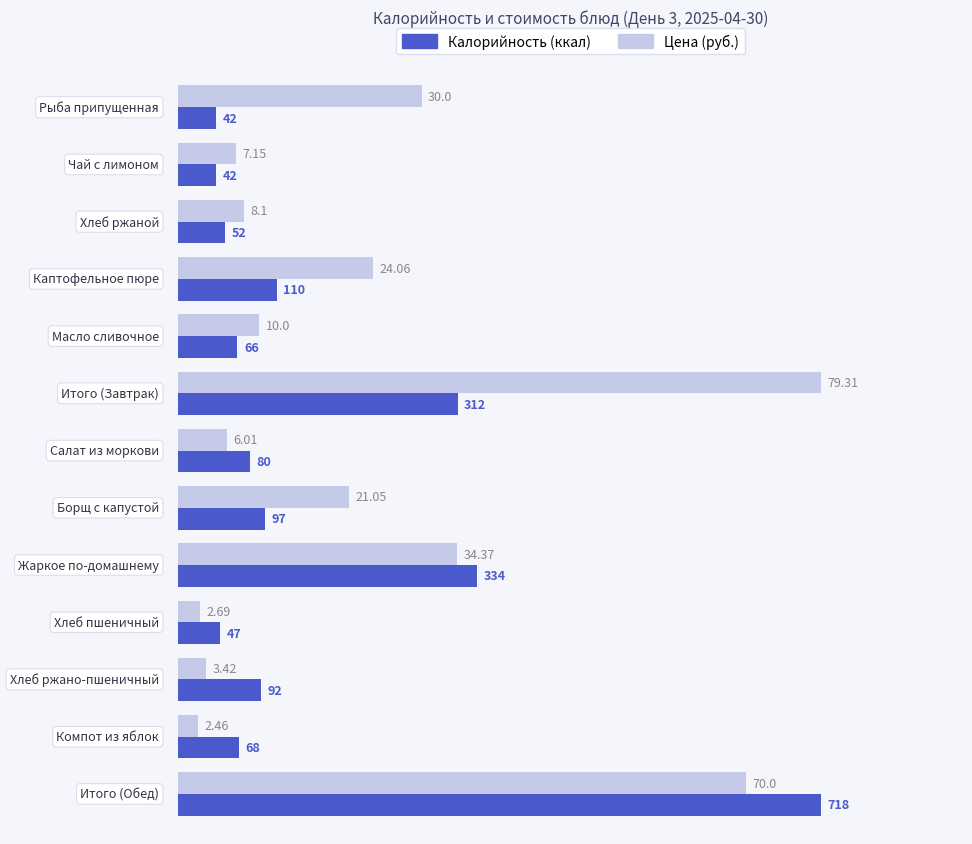

List the series in order of their overall mean, lowest first.

Калорийность (ккал), Цена (руб.)